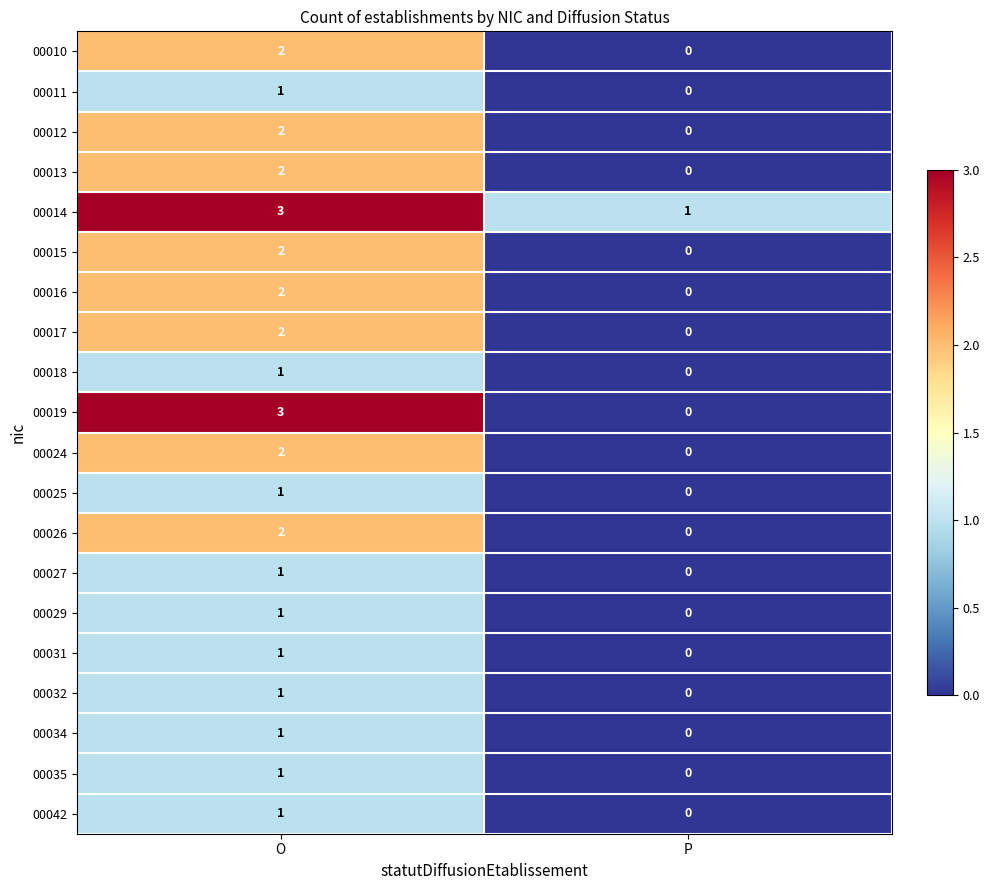

Which series changed the most between O and P?

00019